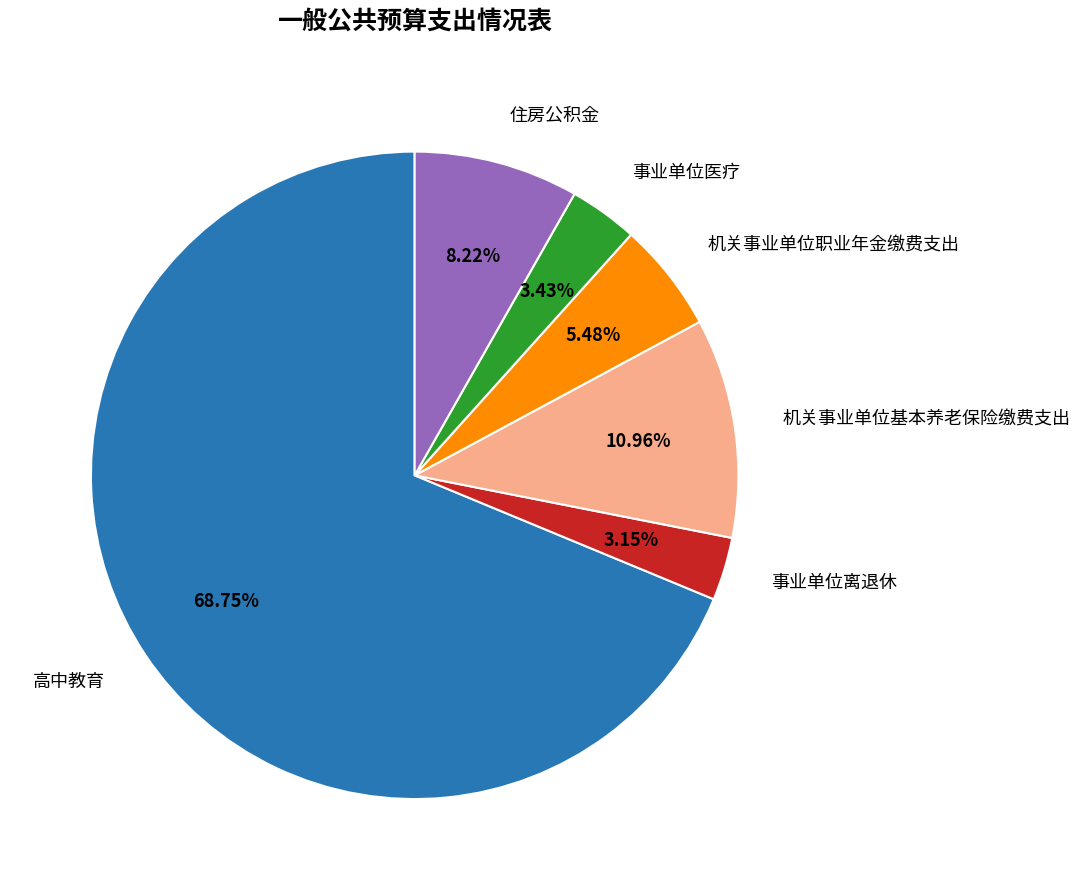

What is the ratio of the value at 住房公积金 to the value at 机关事业单位职业年金缴费支出?

1.5